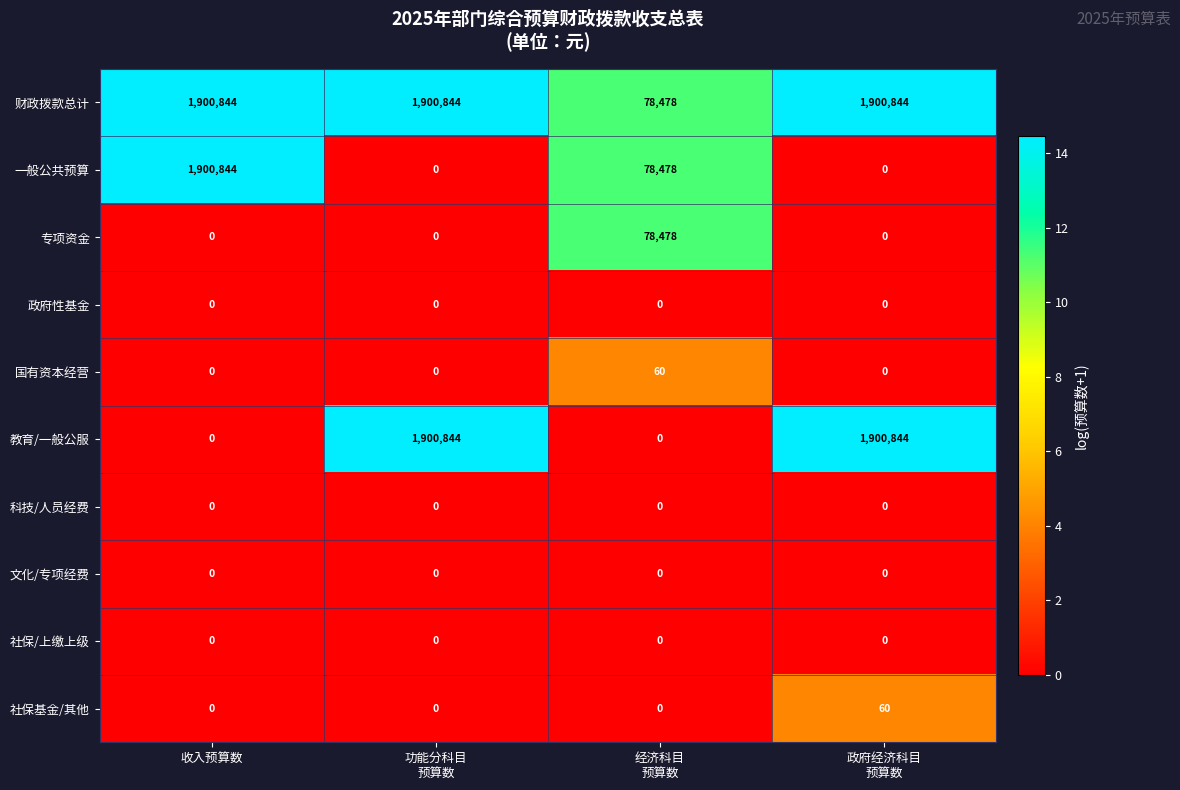

How many series are shown in this chart?

10